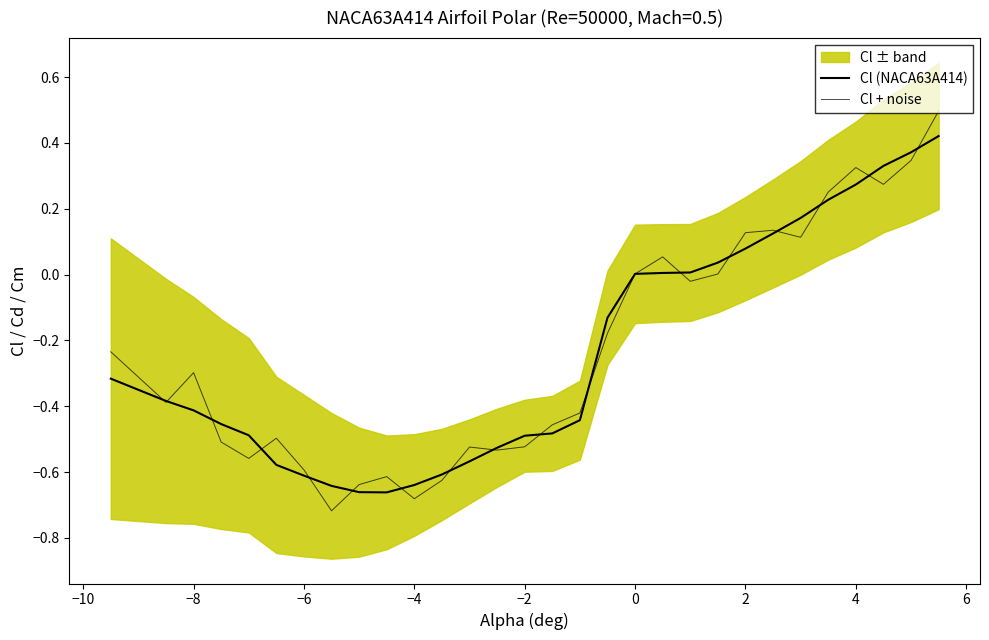

Rank the series by their average value, from highest to lowest.

Cl + noise, Cl (NACA63A414)